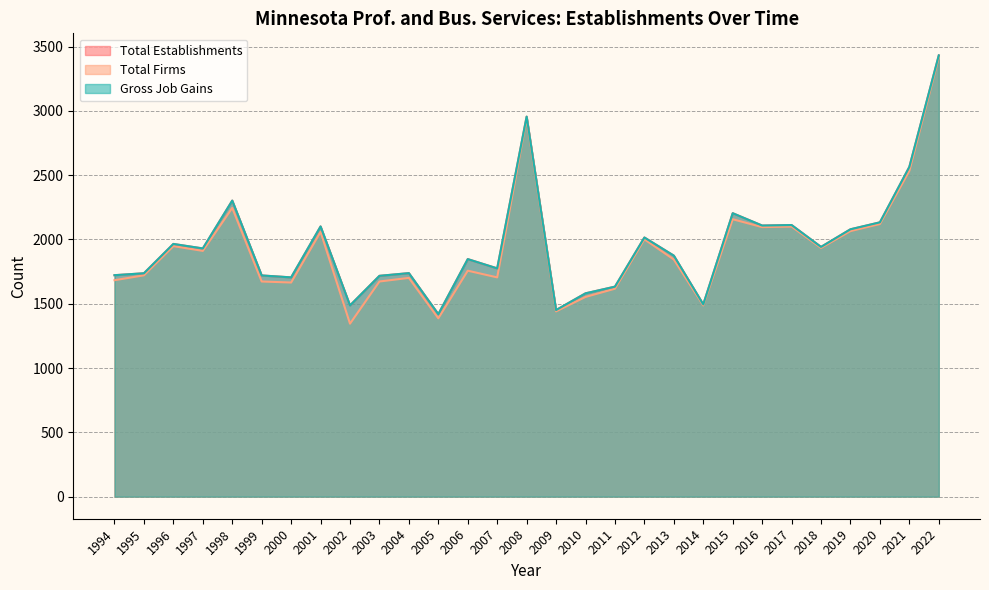

How many interior local valleys does the Total Firms series have?

9